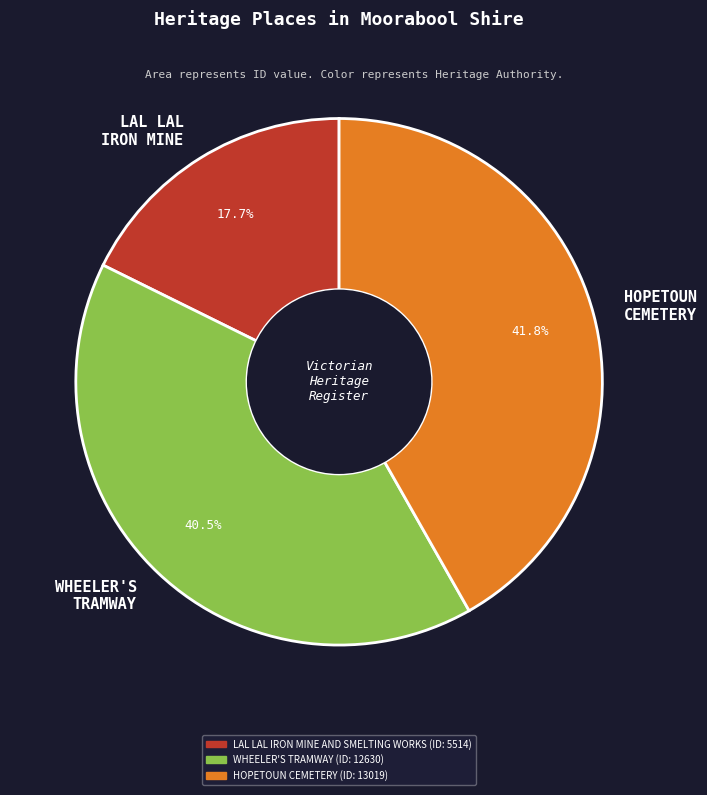

The WHEELER'S TRAMWAY slice represents 26% of the pie. True or false?

False